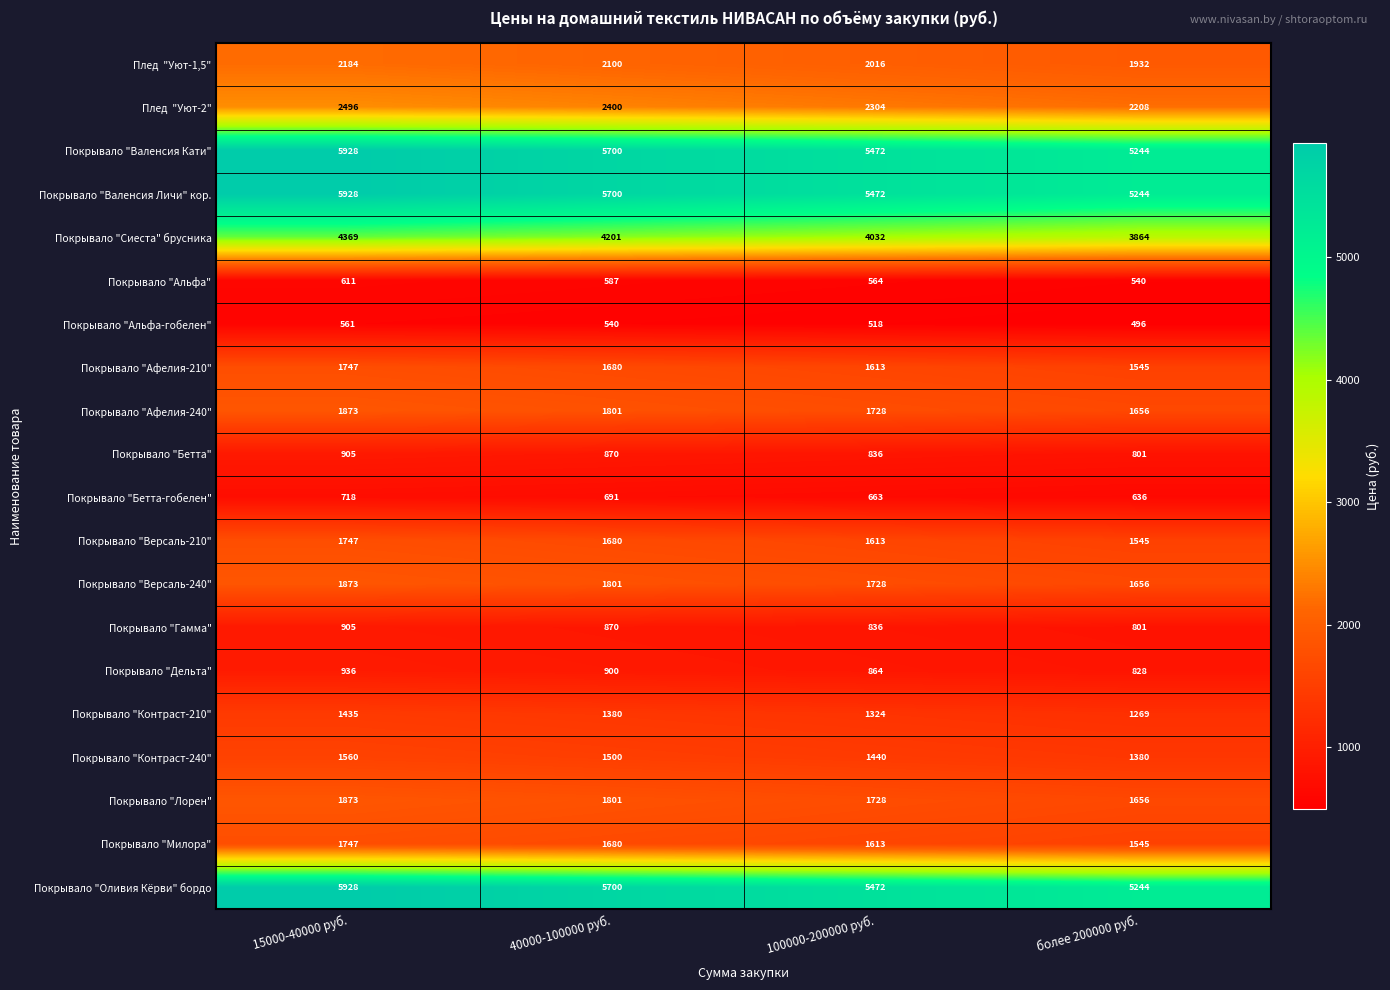

What is the total value across all series at 100000-200000 руб.?

41836